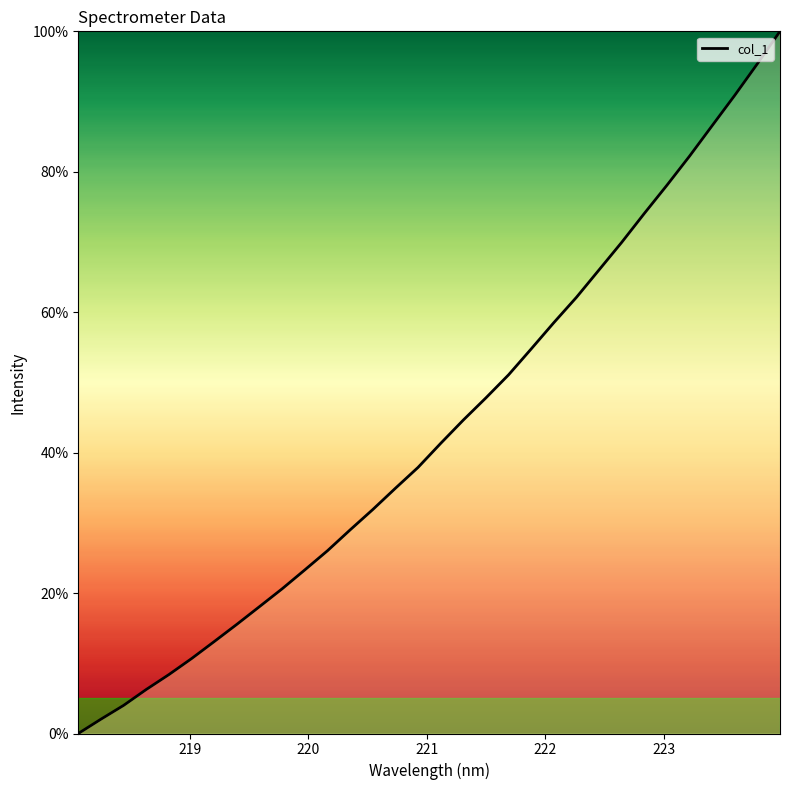

How many categories are shown in the chart?

32